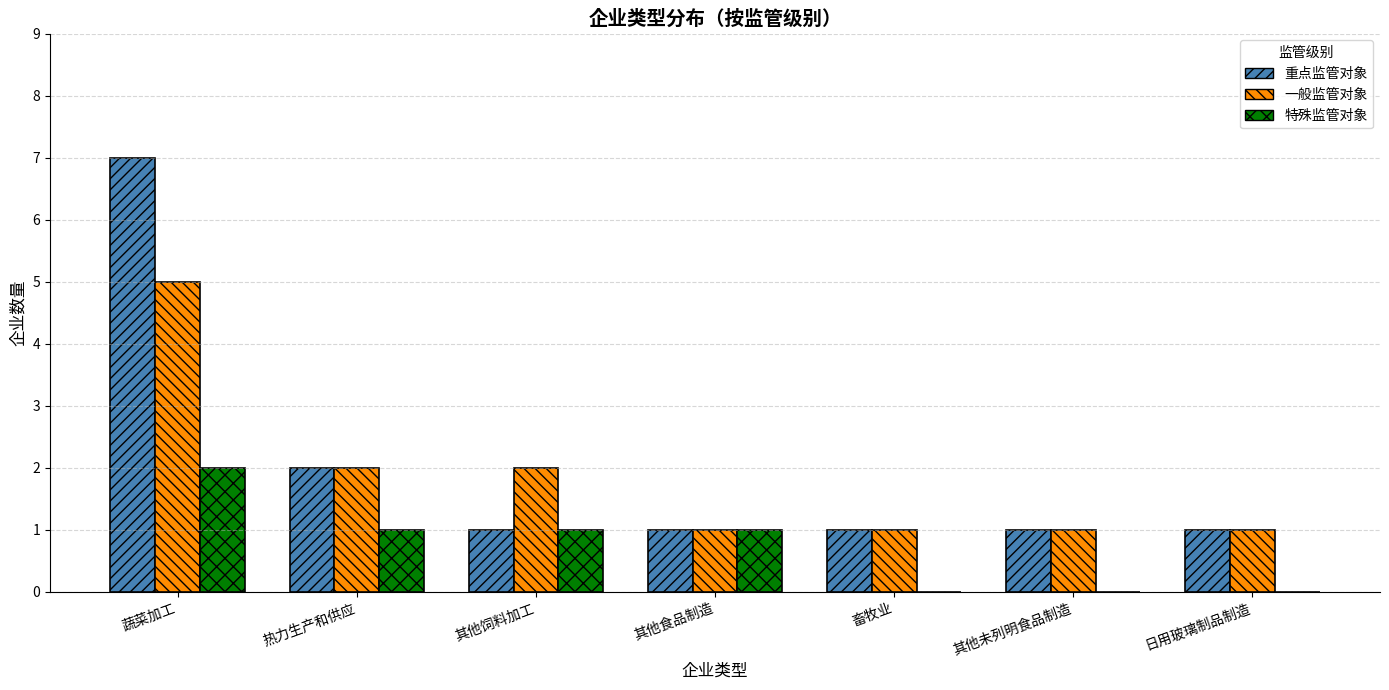

At which label does 特殊监管对象 reach its peak?

蔬菜加工